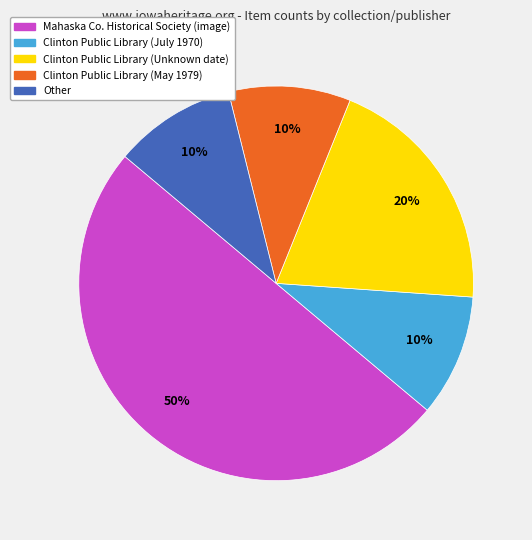

To the nearest percent, what is the difference between the largest and smallest slice percentages?

40%